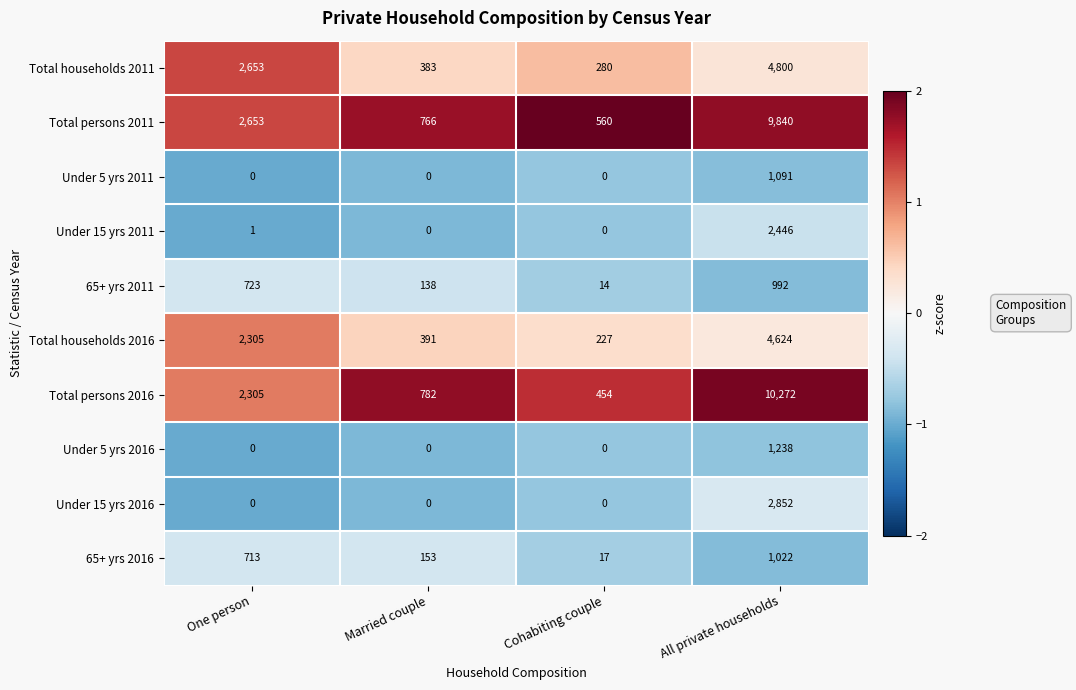

At which label is 65+ yrs 2011 closest to 503?

One person